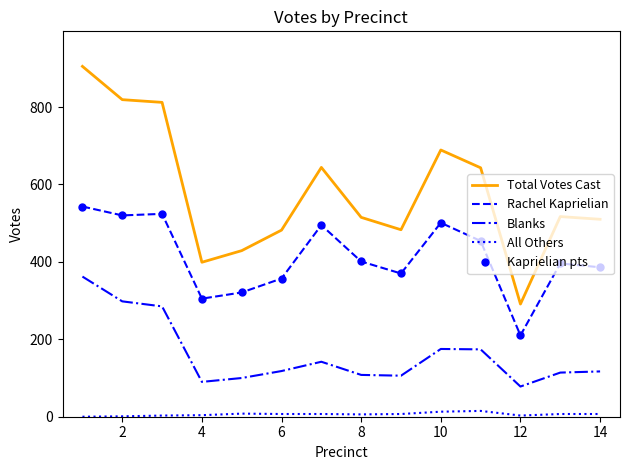

How many lines are shown in the chart?

5